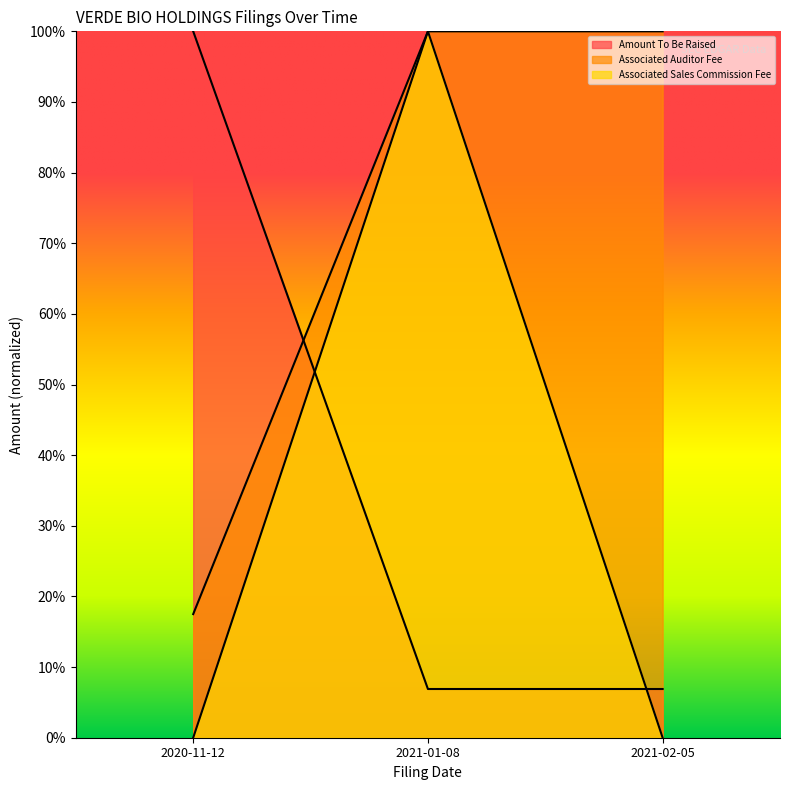

Is the value of Amount To Be Raised at 2021-01-08 greater than the value of Associated Auditor Fee at 2020-11-12?

No